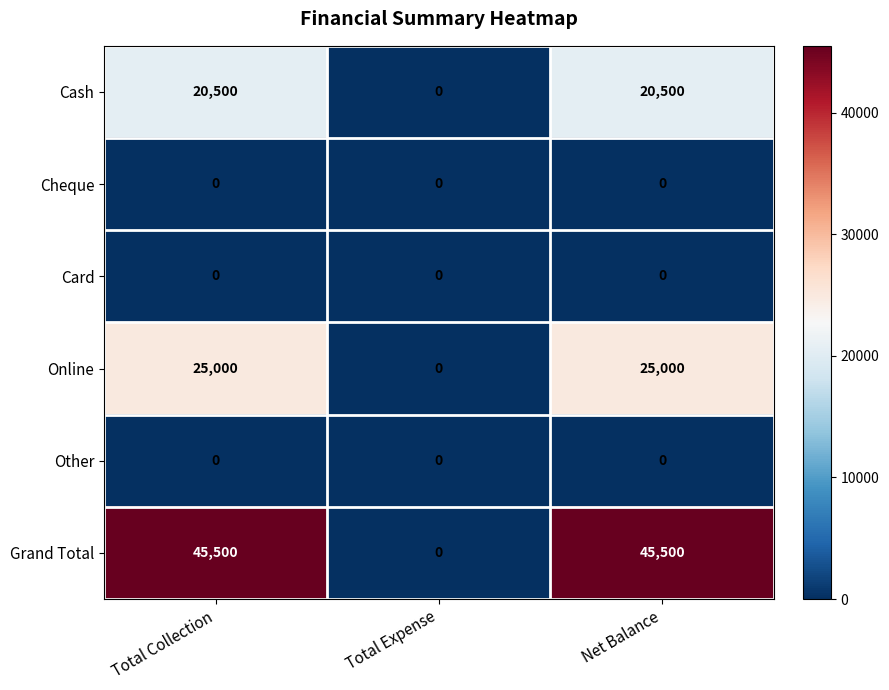

At how many categories does at least one series exceed 23756?

2